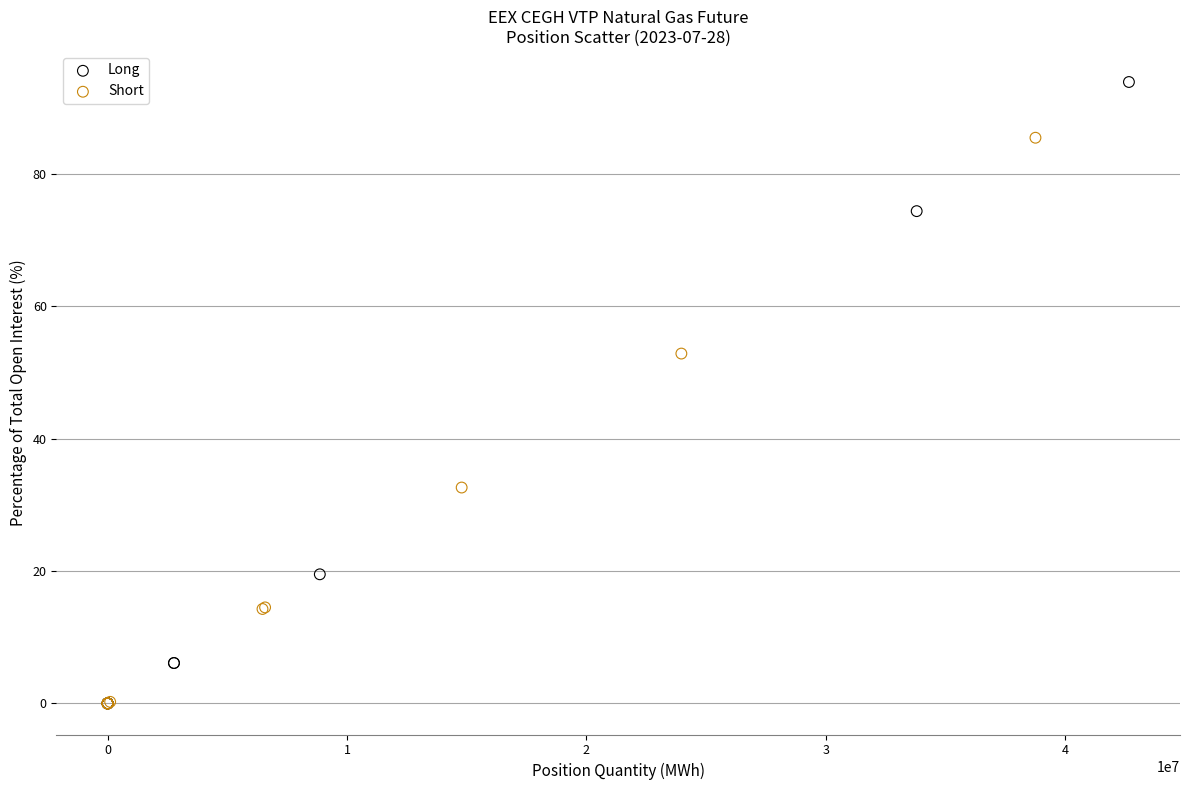

Which series reaches the maximum Y coordinate?

Long